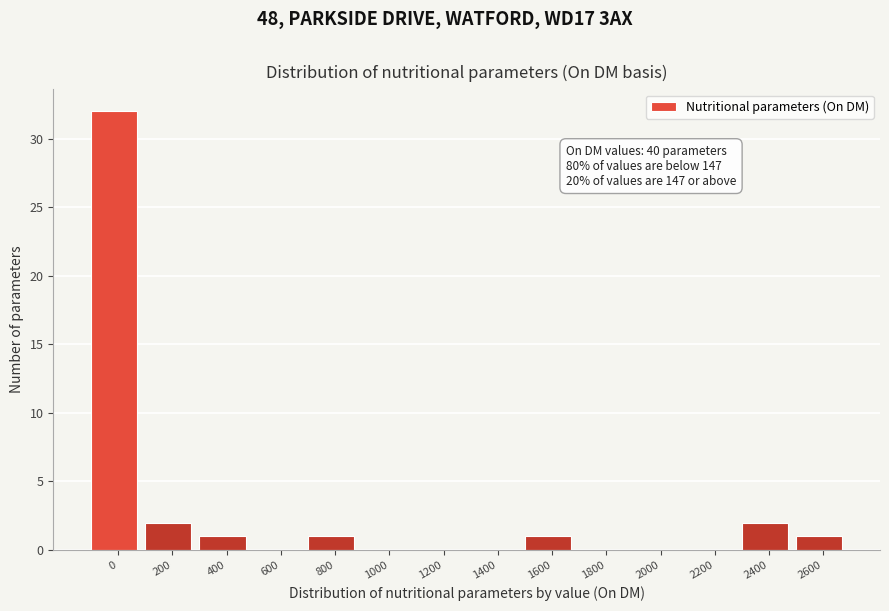

Reading left to right, list all the values displayed in this chart.

0=32	200=2	400=1	600=0	800=1	1000=0	1200=0	1400=0	1600=1	1800=0	2000=0	2200=0	2400=2	2600=1